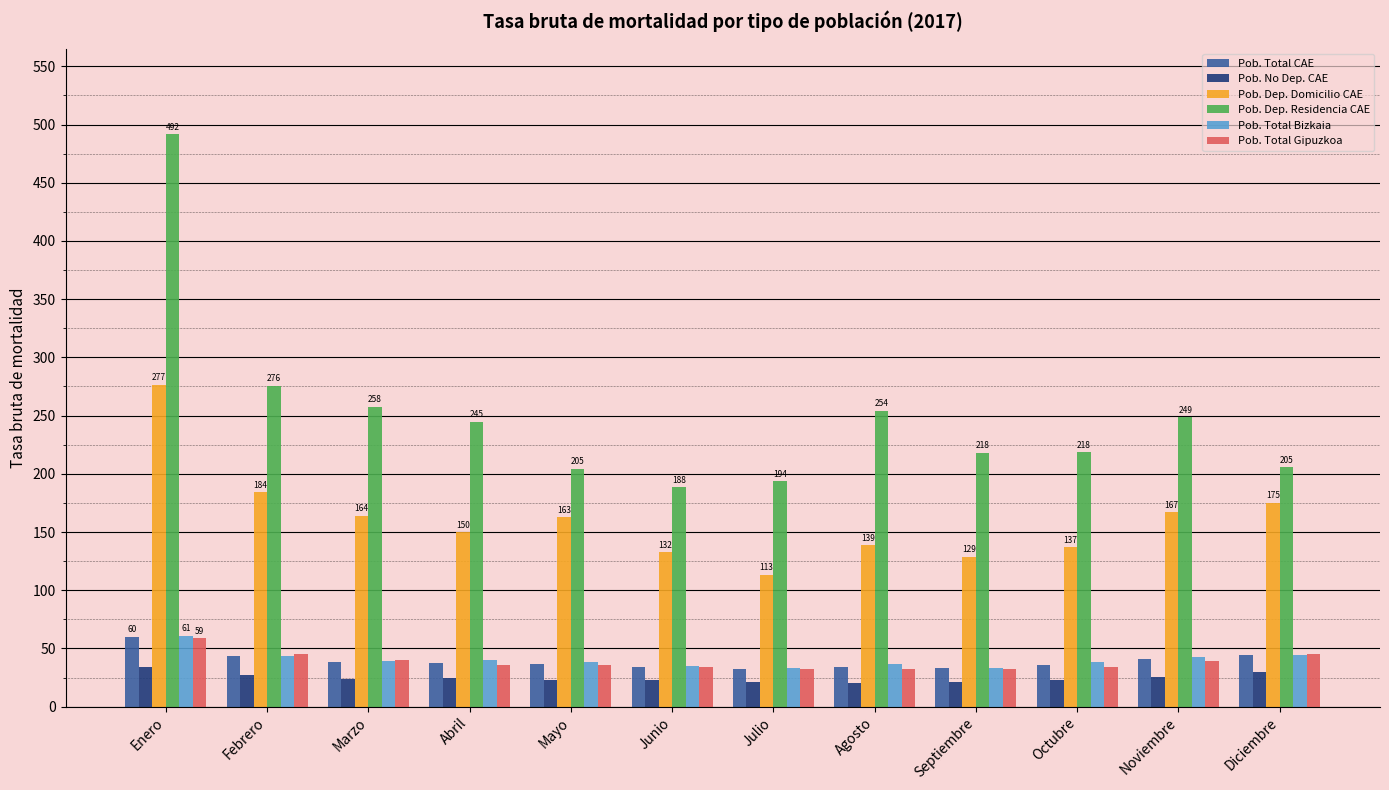

What is the total value across all series at Enero?

982.0